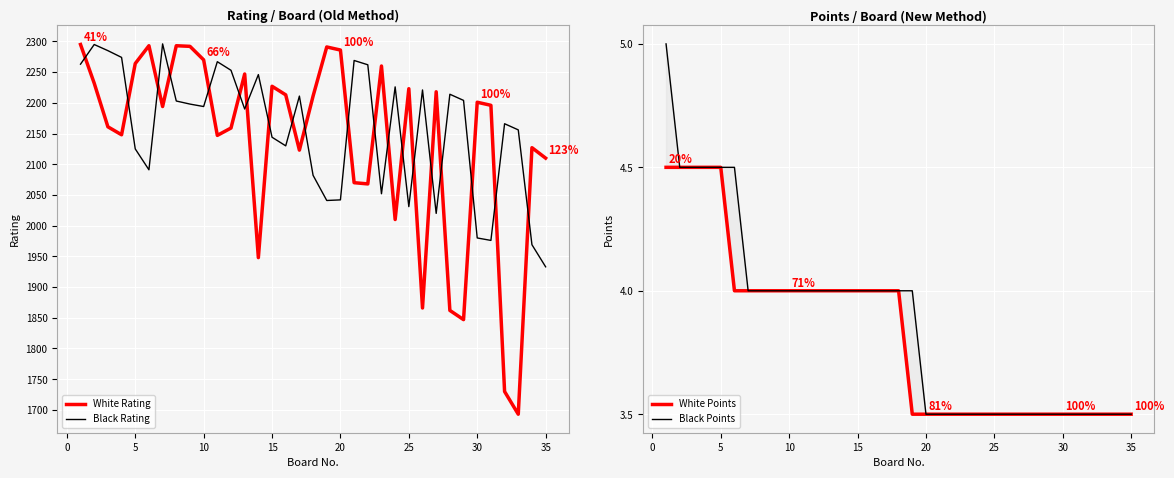

What is the average value of the Black Rating series?

2157